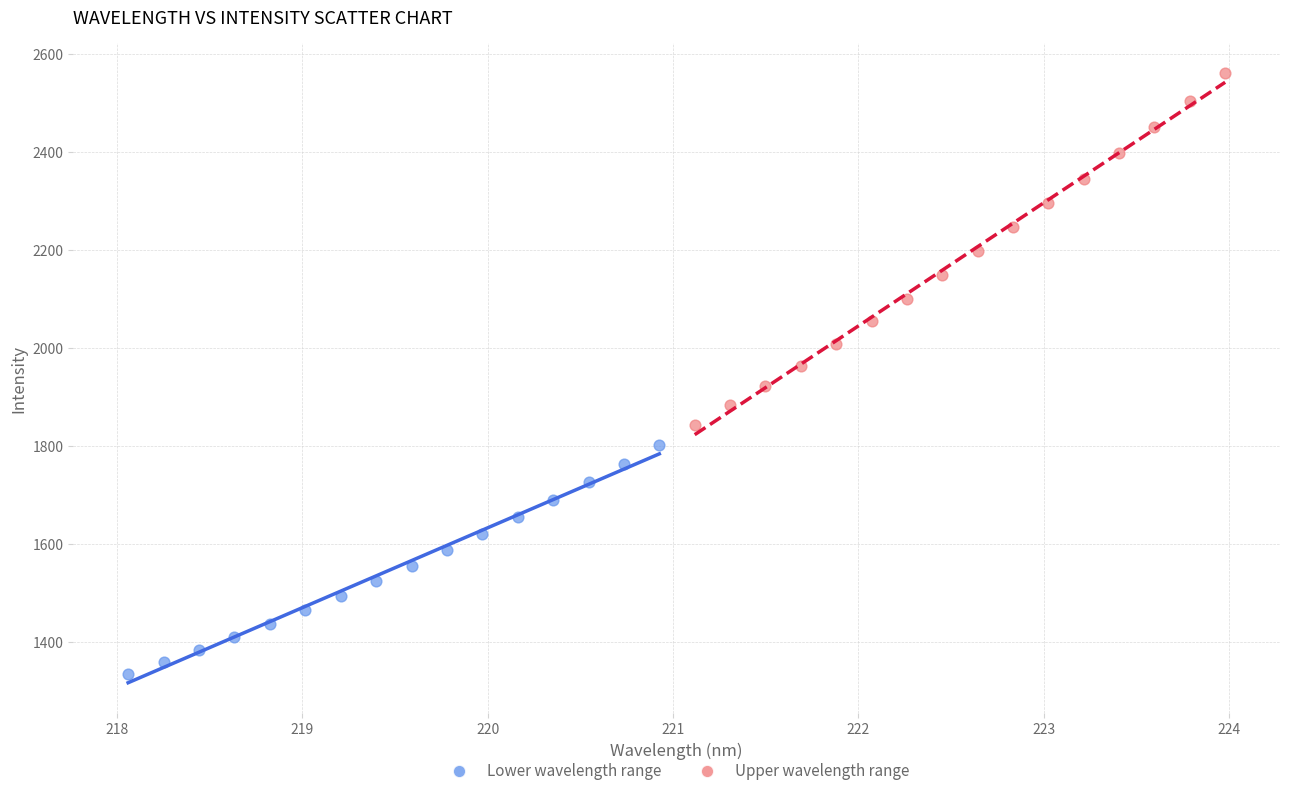

Which series contains the highest Y value?

Upper wavelength range